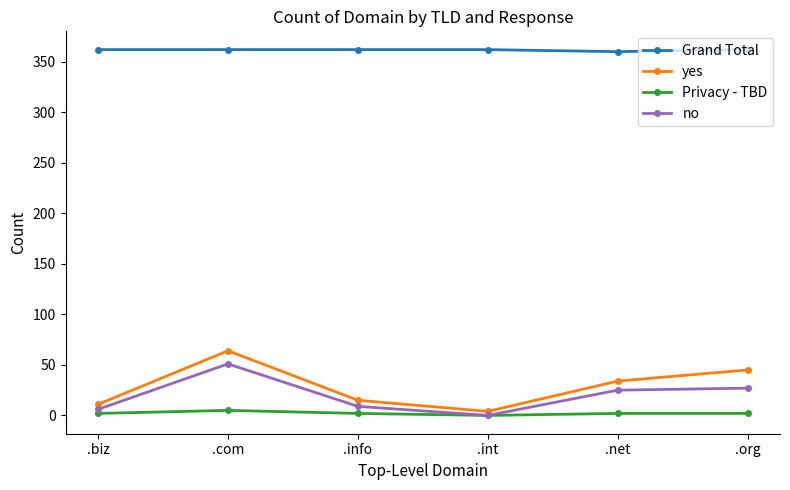

True or false: no and Grand Total cross at least once.

False